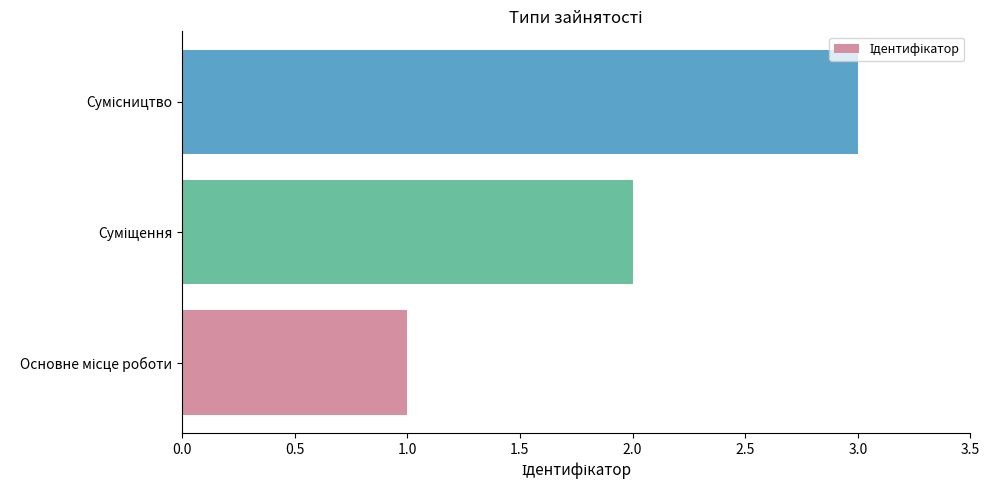

What is the sum of all values?

6